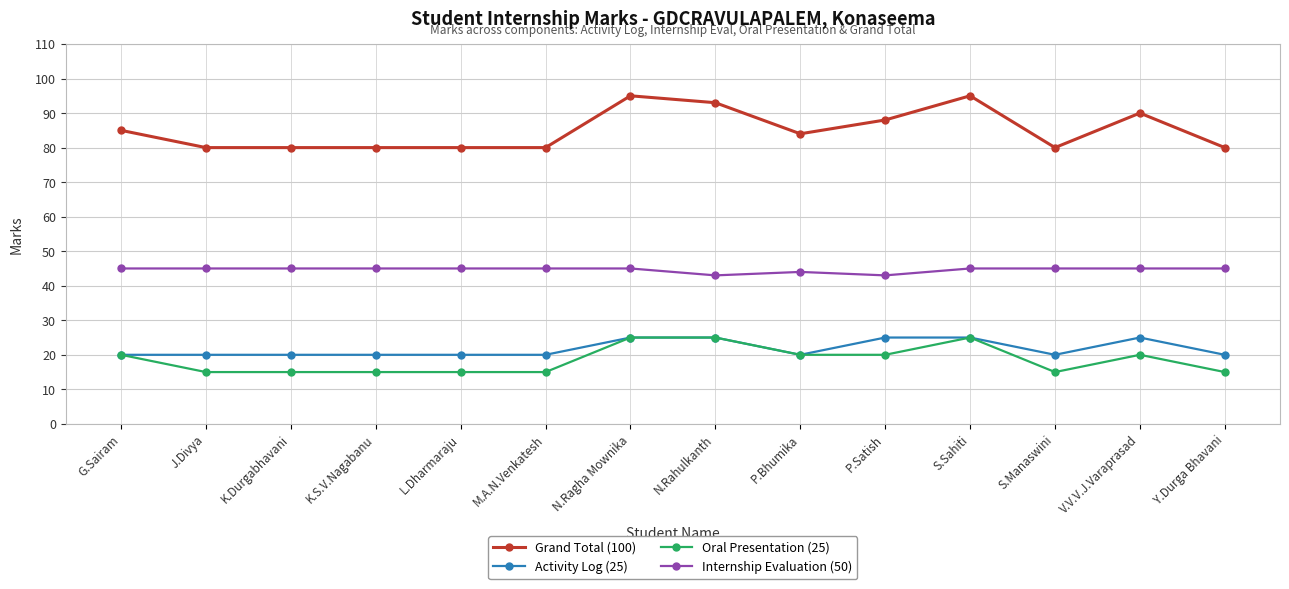

What is the difference between the highest and lowest values at V.V.V.J.Varaprasad?

70